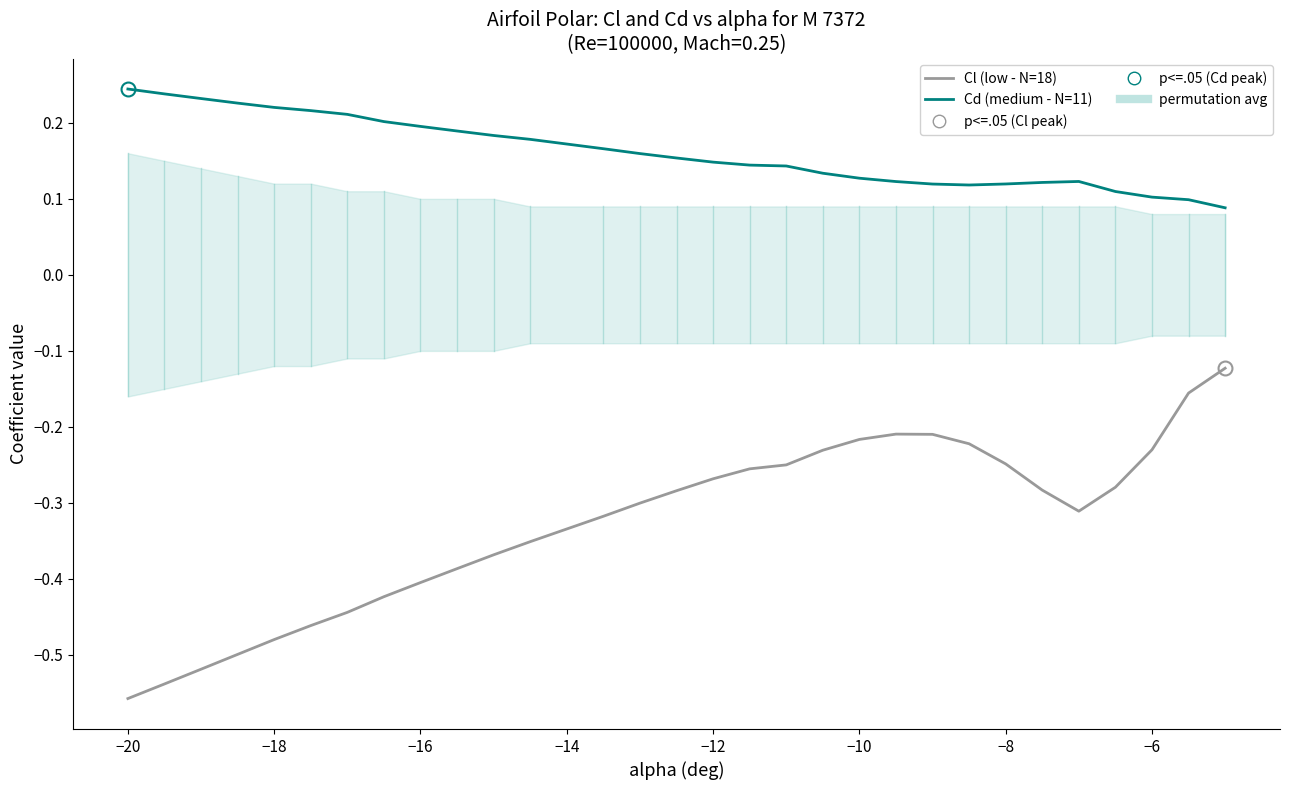

The value of Cl (low - N=18) at 16 is -0.3. True or false?

False